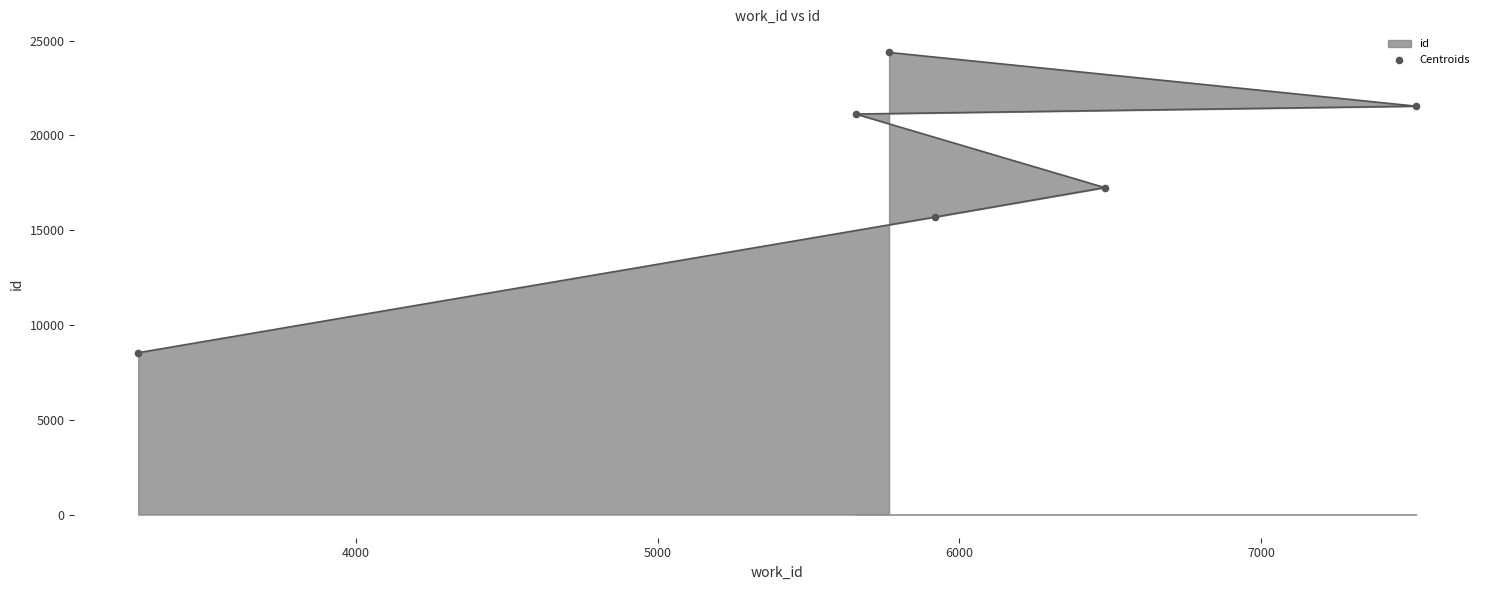

What is the ratio of the value at 4000 to the value at 7000?

0.7